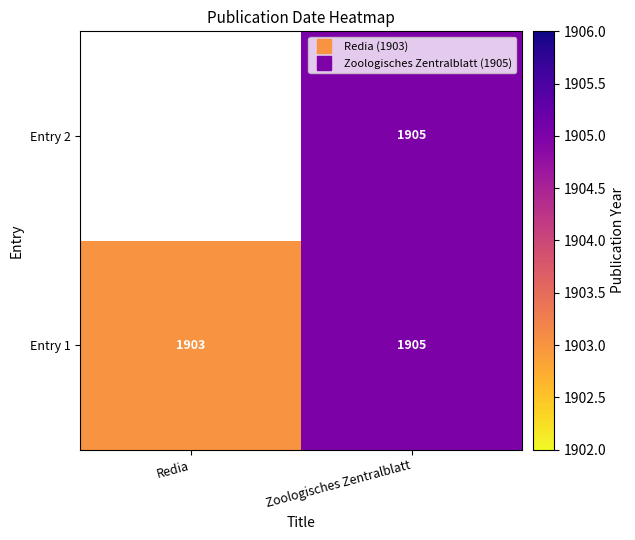

The value of Entry 2 at Zoologisches Zentralblatt is 1905.0. True or false?

True